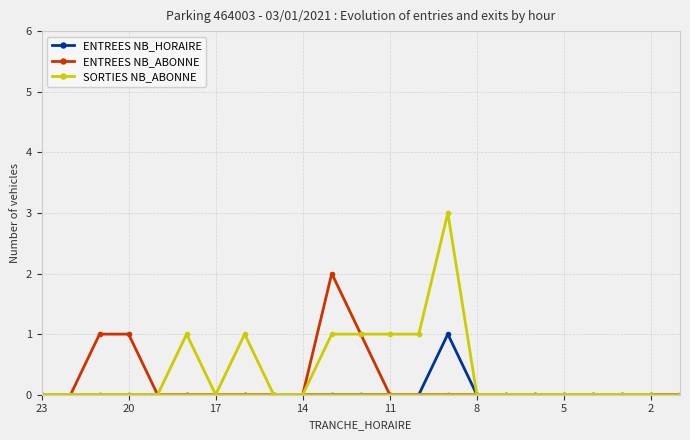

What are all the series names shown in the legend?

ENTREES NB_HORAIRE, ENTREES NB_ABONNE, SORTIES NB_ABONNE